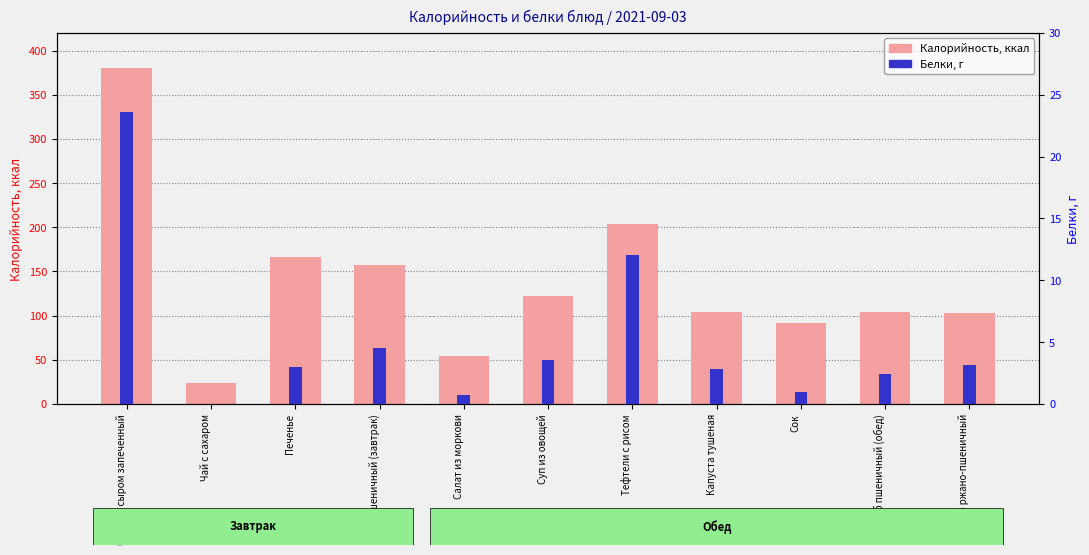

Is the value of Калорийность at Печенье greater than the value of Белки at Сок?

Yes